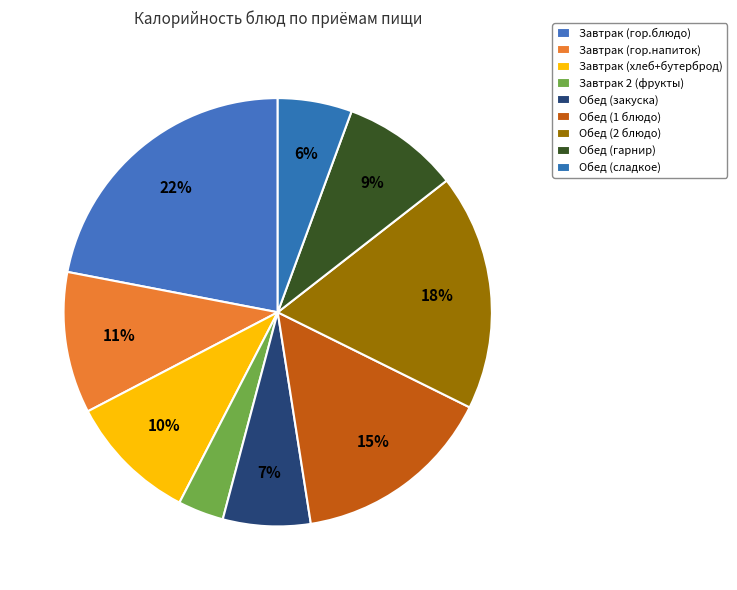

Does Завтрак 2 (фрукты) represent more than half of the total?

No